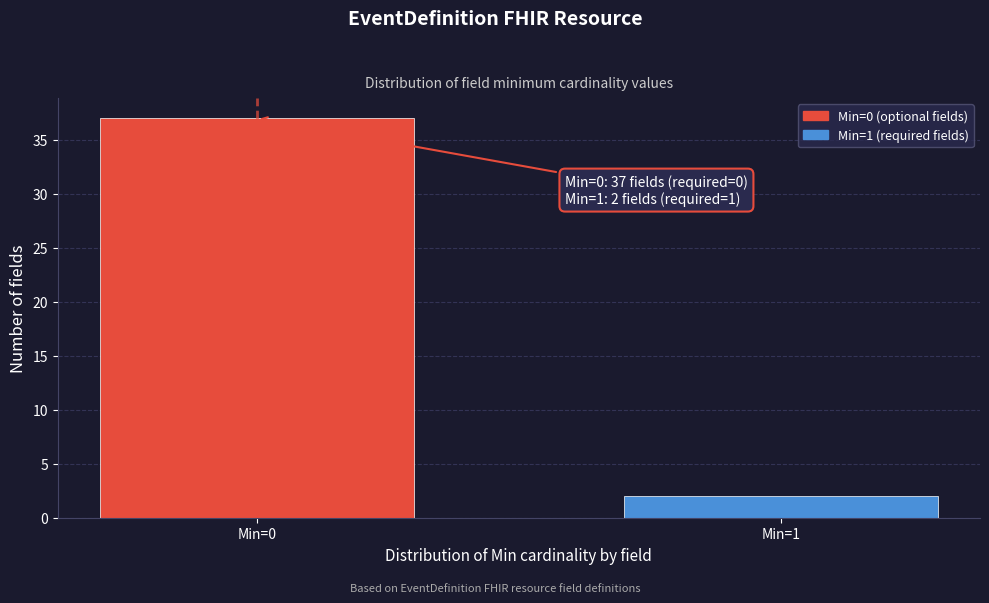

Reading left to right, extract all data points from this chart.

Min=0=37	Min=1=2